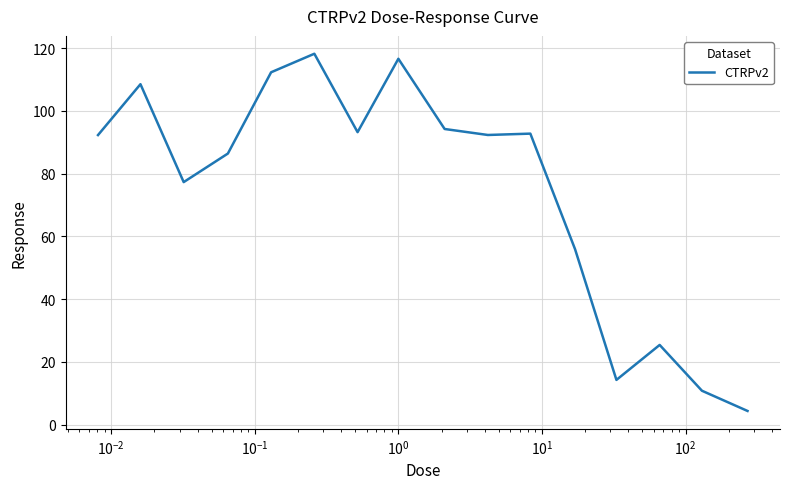

What is the difference between the maximum and minimum values?

113.8